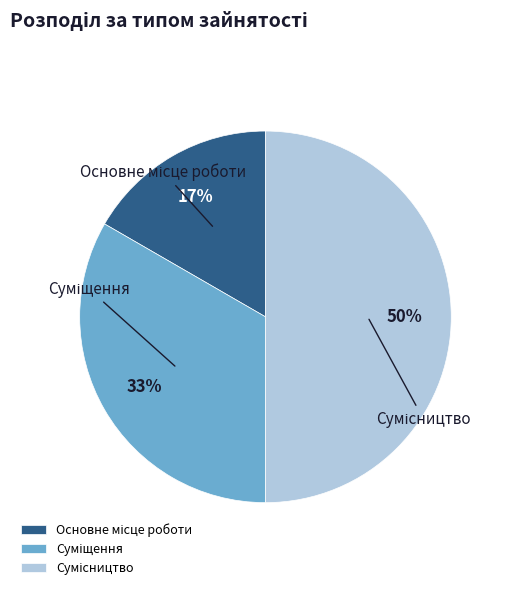

To the nearest percent, what is the average slice percentage?

33%